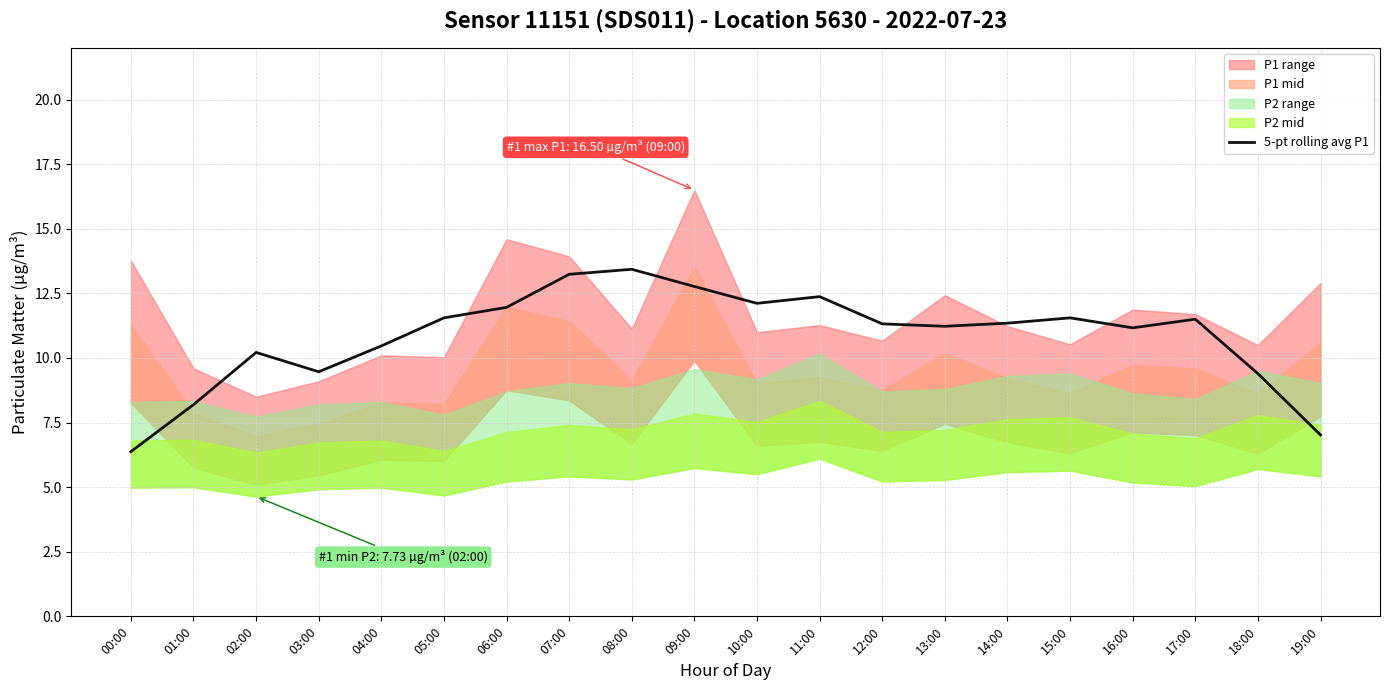

Where is the data nearest to the value 9?

18:00